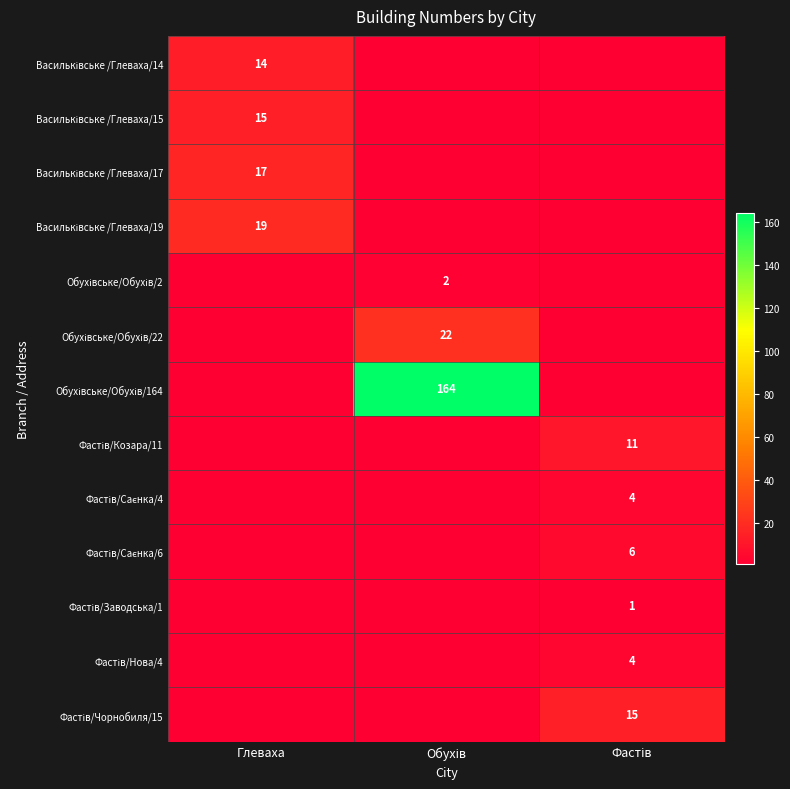

At which label does Фастів/Заводська/1 reach its minimum?

Глеваха